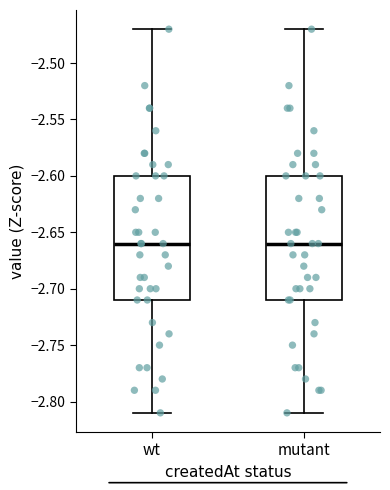

Reading left to right, read every box against the y-axis: the position of its median line, the range the box covers, and the ends of its whiskers. The values are not printed on the chart, so give them approximately, as read against the axis.

wt: median -2.66, box -2.71 to -2.60, whiskers -2.81 to -2.47
mutant: median -2.66, box -2.71 to -2.60, whiskers -2.81 to -2.47